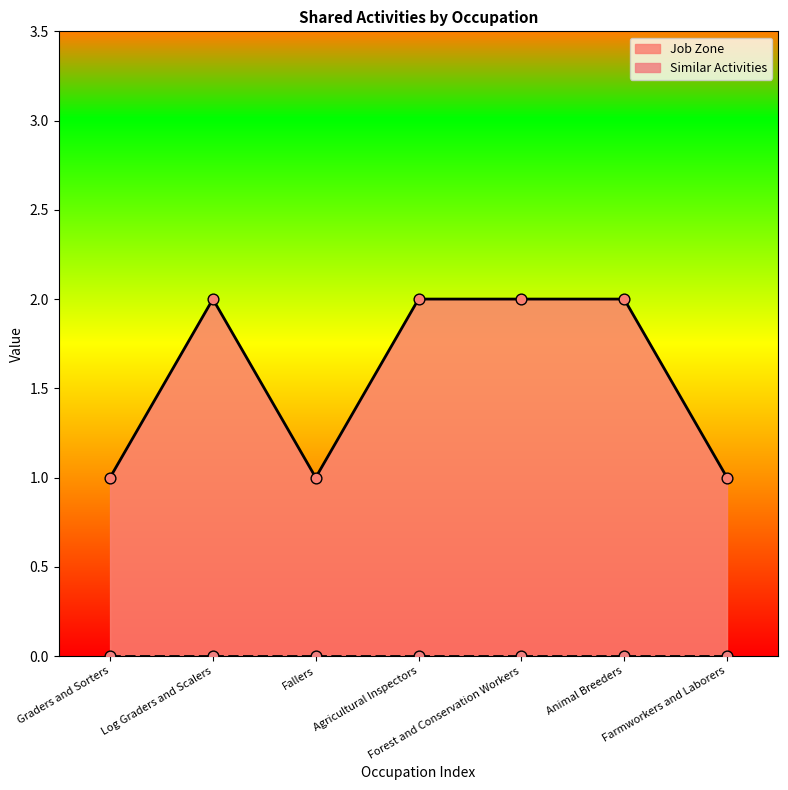

Which has a higher value, Farmworkers and Laborers or Agricultural Inspectors?

Agricultural Inspectors